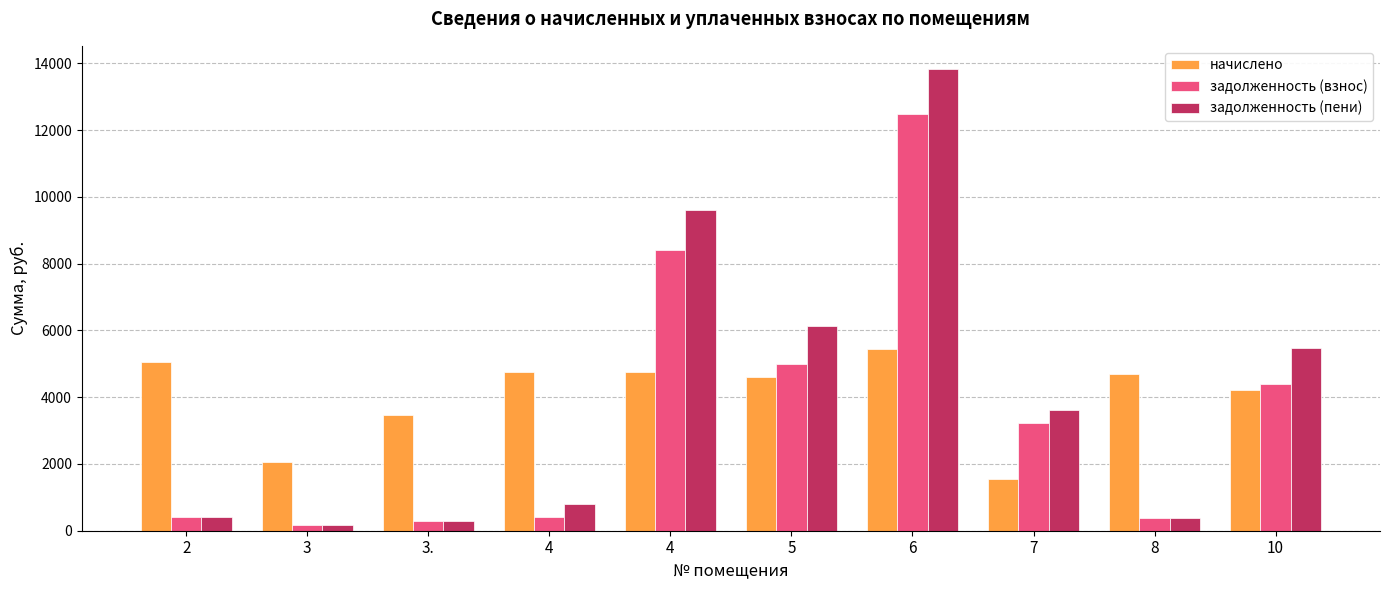

What is the label of the 2nd bar from the left?

3